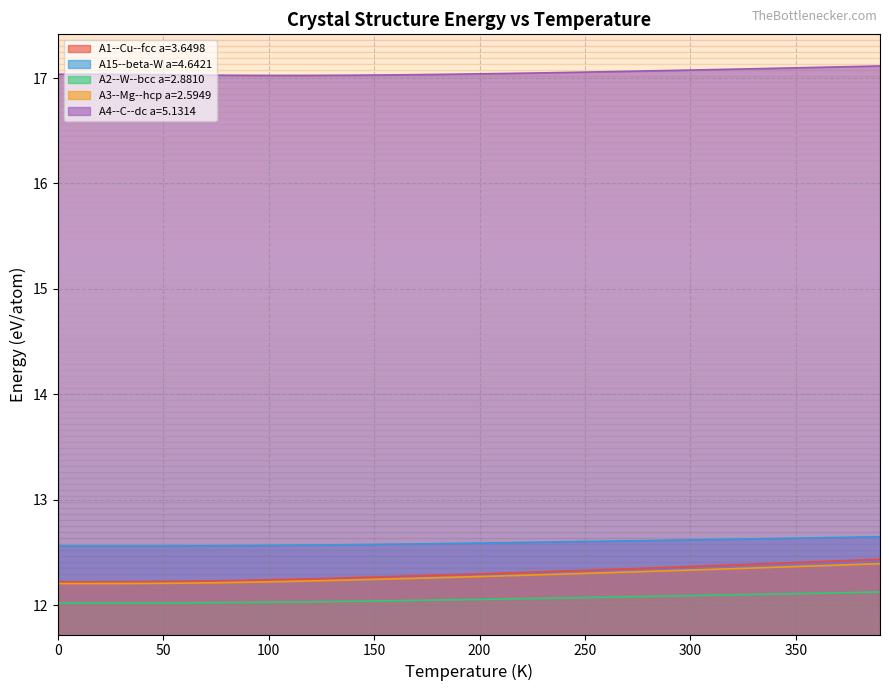

The value of A2--W--bcc a=2.8810 at 20.0 is 12.0. True or false?

True